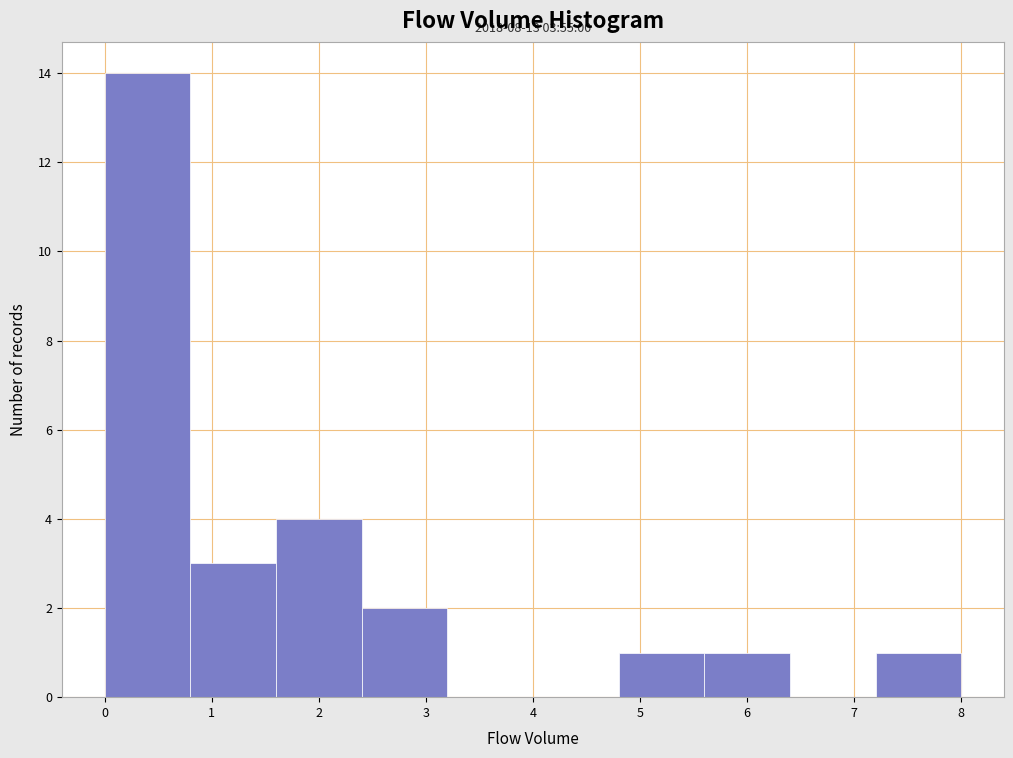

Over which range of the x-axis is the bar tallest?

0.0 to 0.8